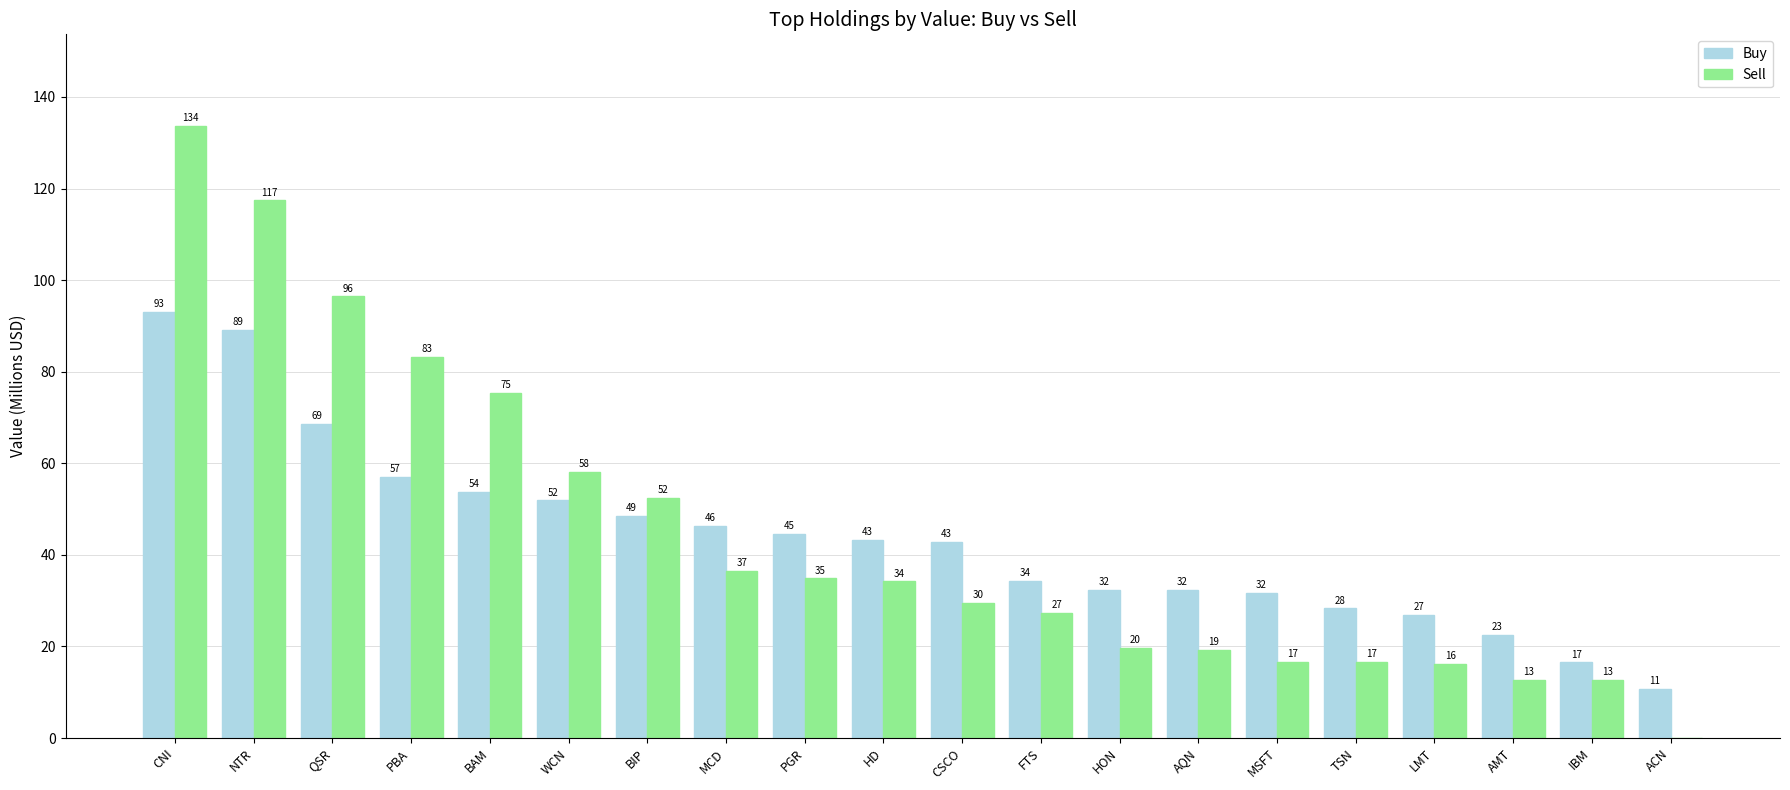

Rank the series by their average value, from lowest to highest.

Buy, Sell